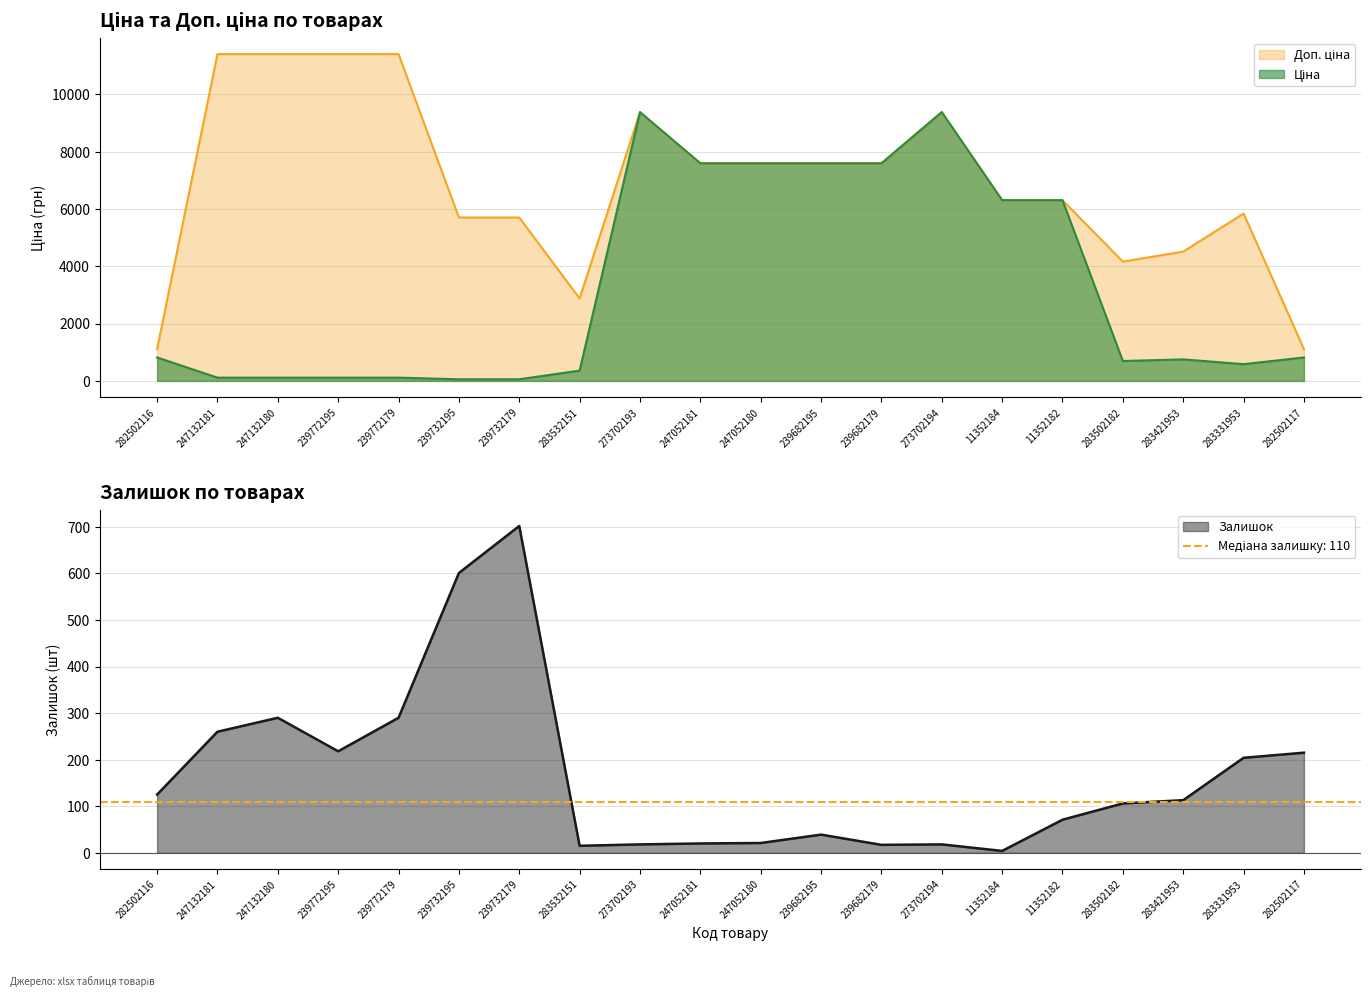

Which series has the largest total across all categories?

Доп. ціна